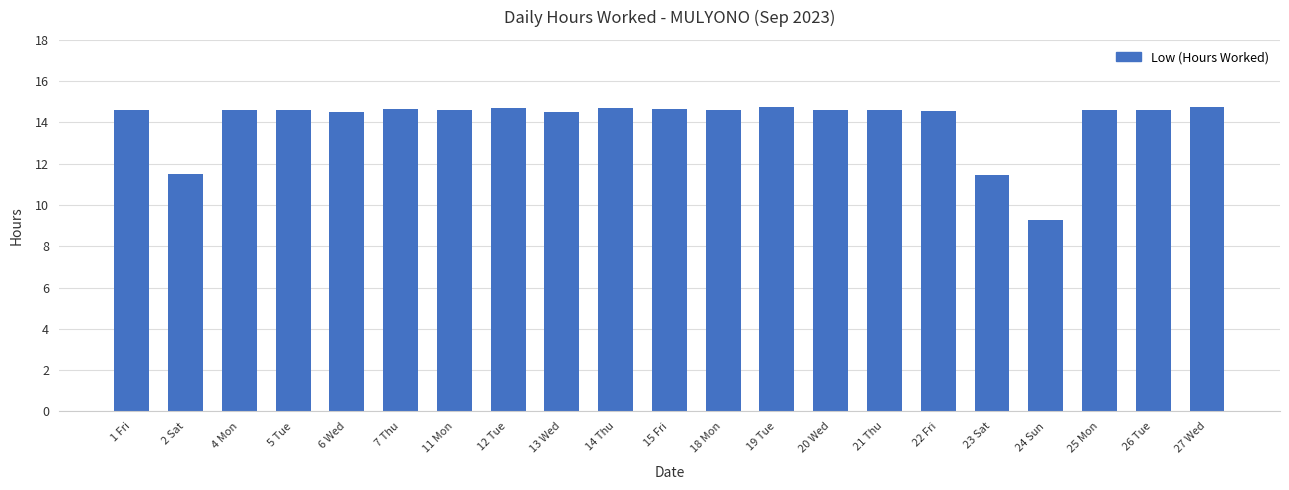

The value at 14 Thu is 23.1. True or false?

False